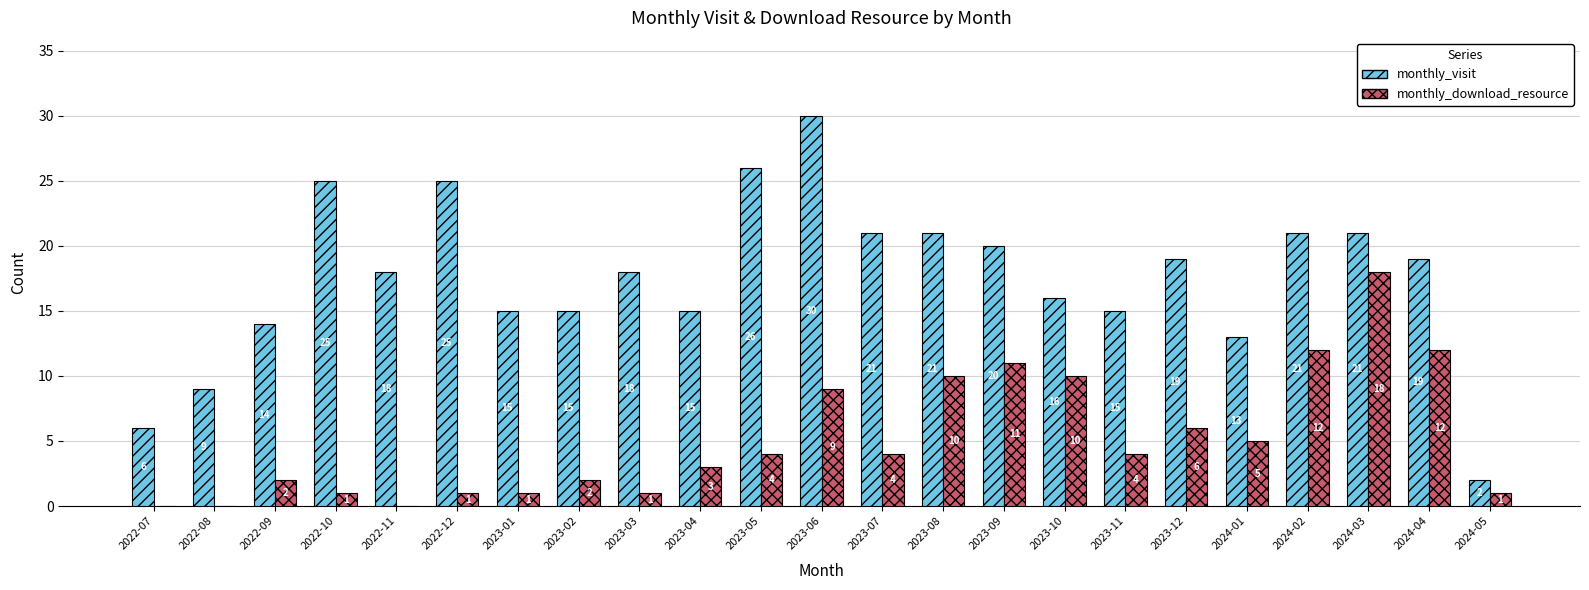

Which series changed the most between 2023-02 and 2023-05?

monthly_visit